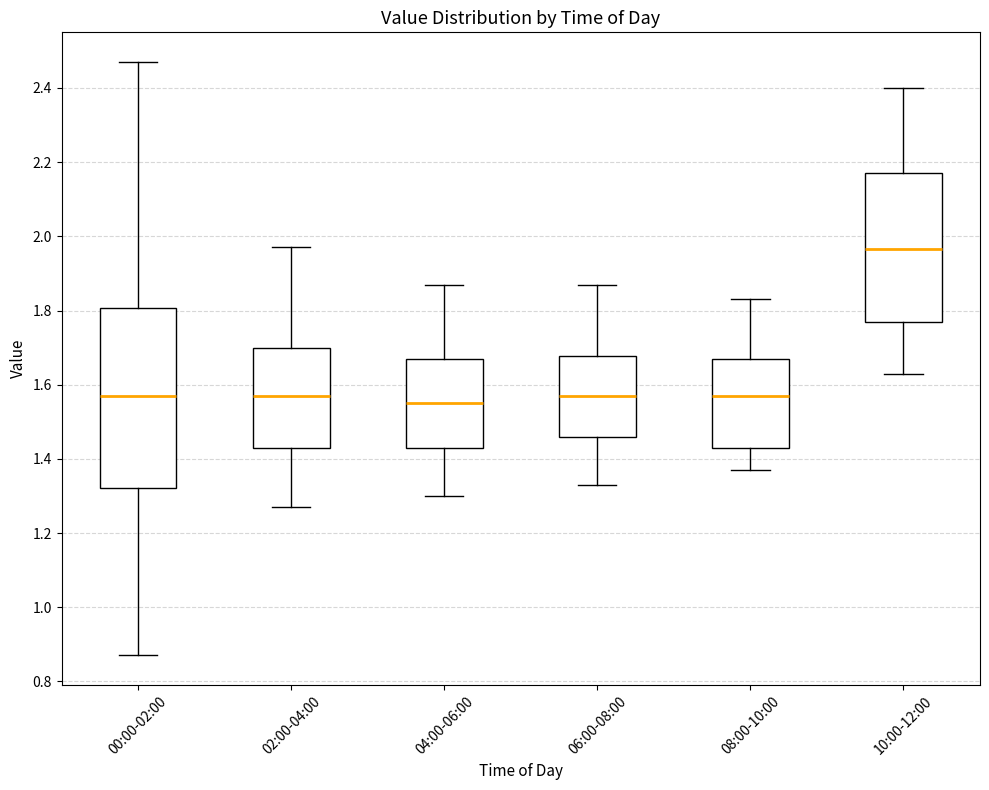

Where does the upper whisker of the box for 02:00-04:00 end on the y-axis? The values are not printed on the chart, so give them approximately, as read against the axis.

1.98